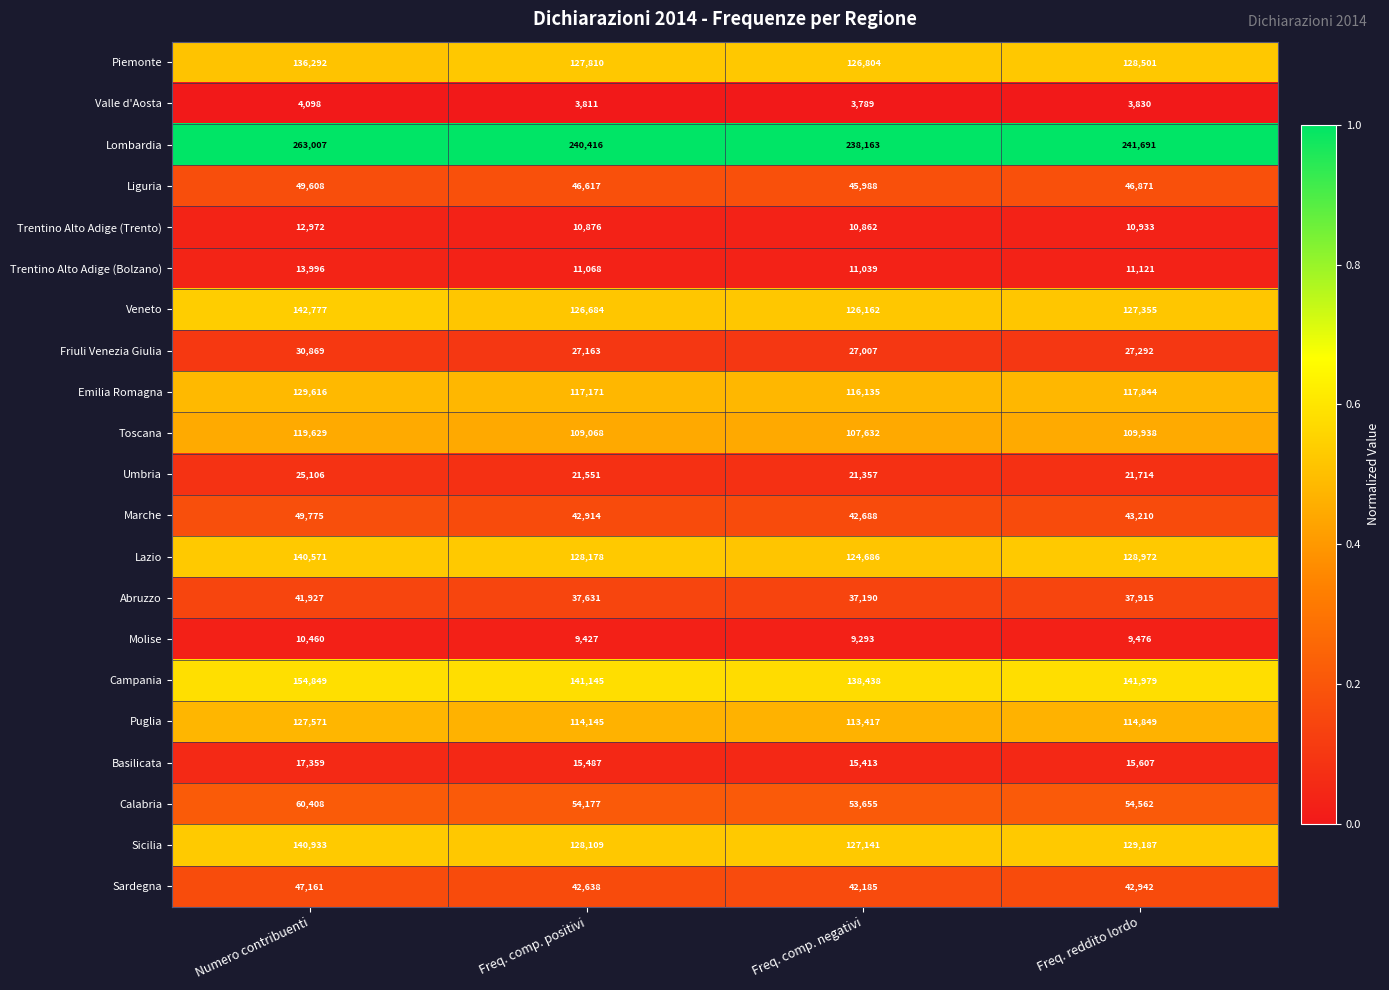

The Piemonte series shows 126804 at Freq. comp. negativi. True or false?

True